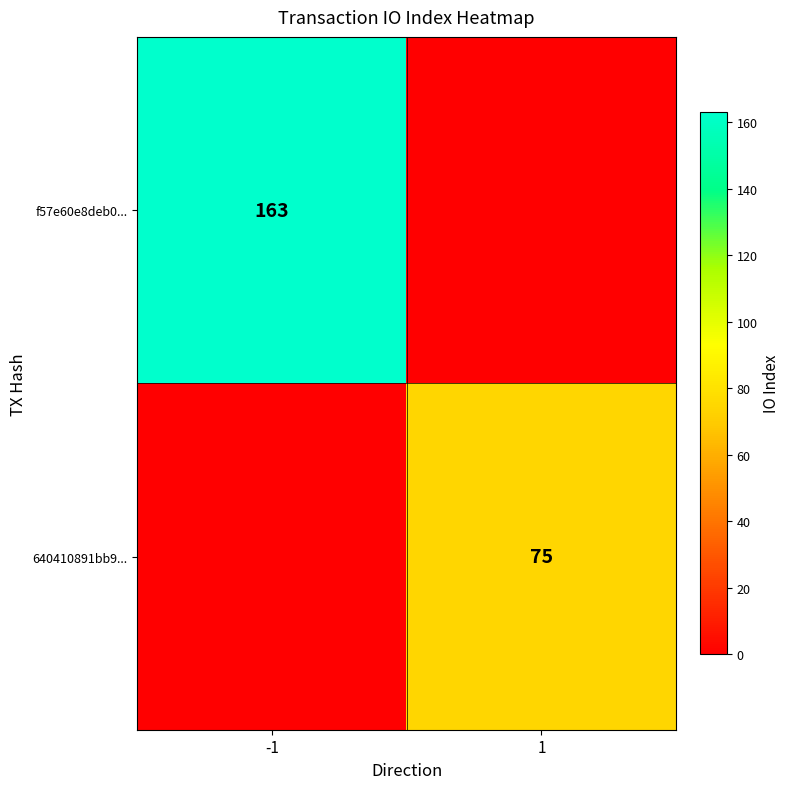

The value of 640410891bb9... at 1 is 110. True or false?

False